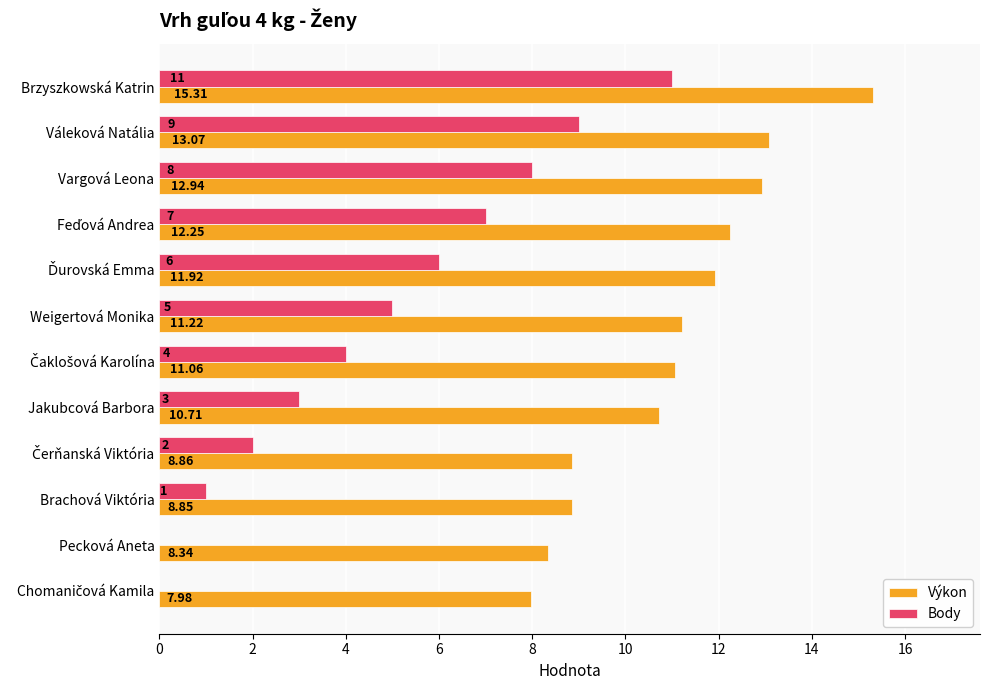

What is the greatest value displayed?

15.3